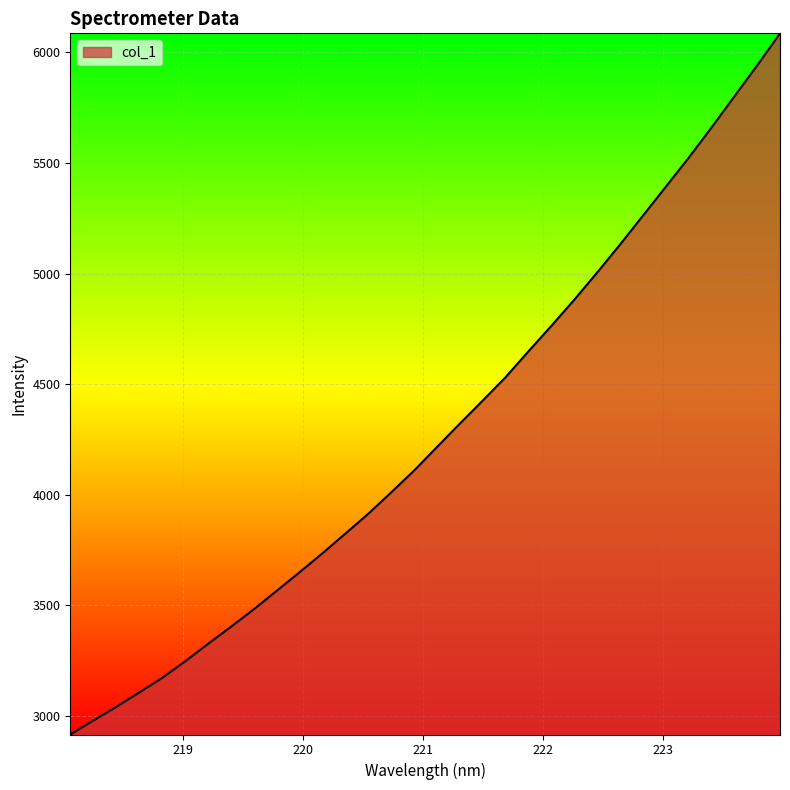

What is the difference between the maximum and second lowest values?

3108.1